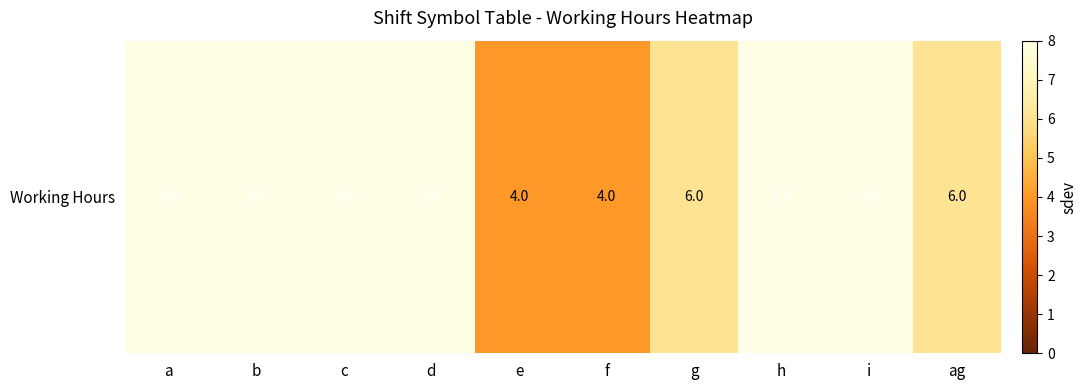

Reading left to right, what are all the values shown in this chart?

a=8	b=8	c=8	d=8	e=4	f=4	g=6	h=8	i=8	ag=6